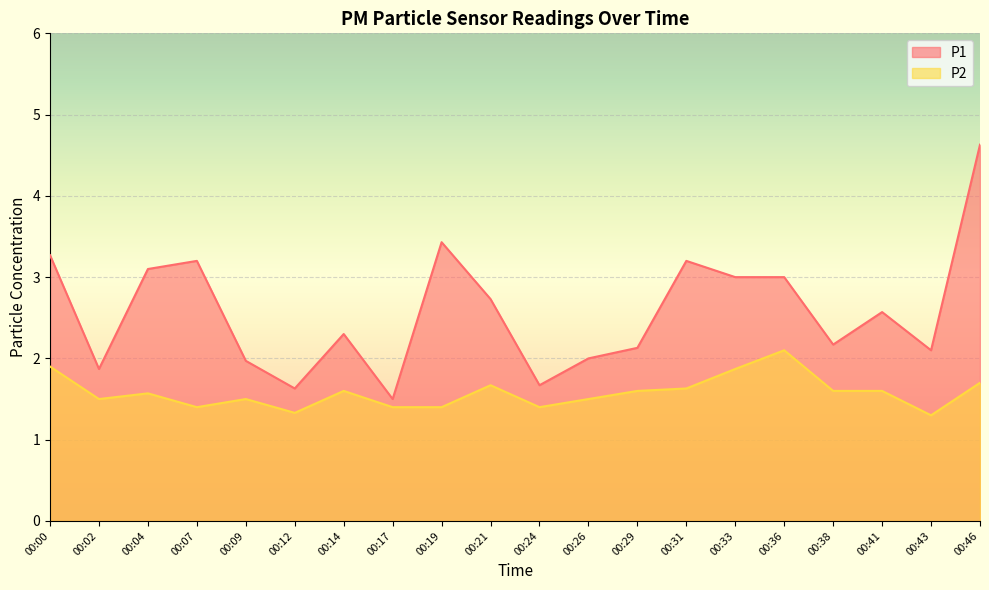

True or false: P2 and P1 cross at least once.

False